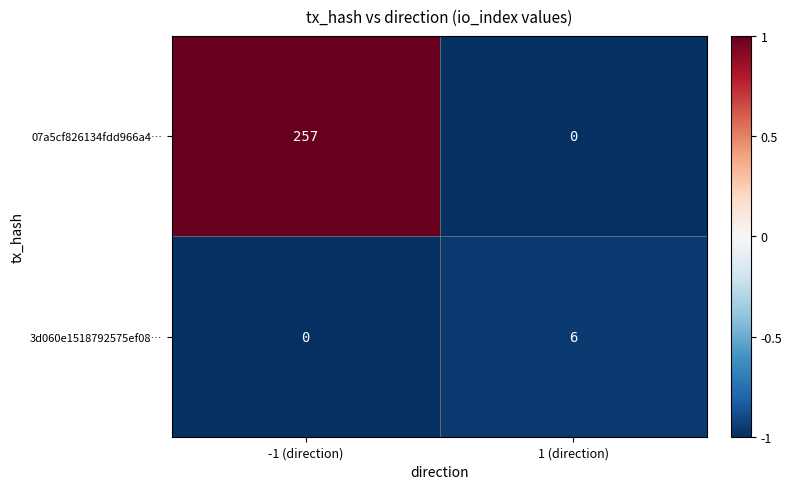

What is the difference between the maximum and minimum values in the 3d060e1518792575ef08… series?

6